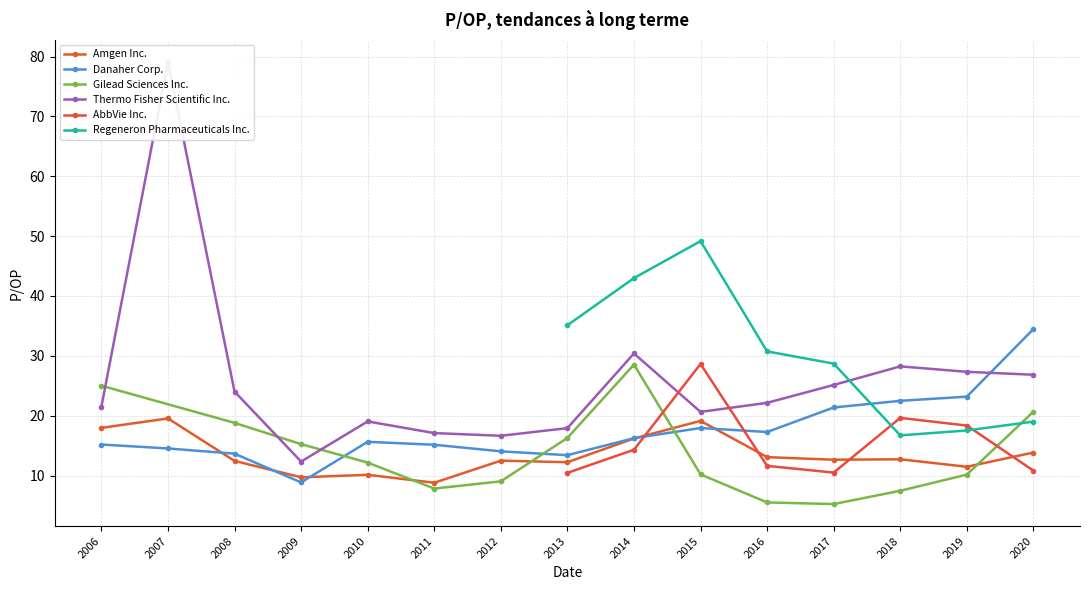

True or false: Thermo Fisher Scientific Inc. has more than 1 interior local peaks.

True